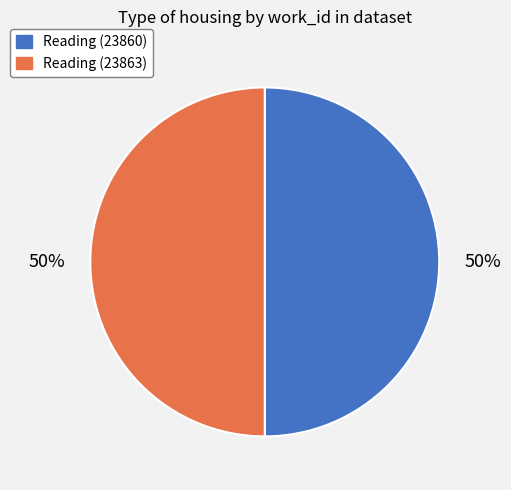

Approximately how many times larger is the value at Reading (23863) compared to Reading (23860)?

1.0